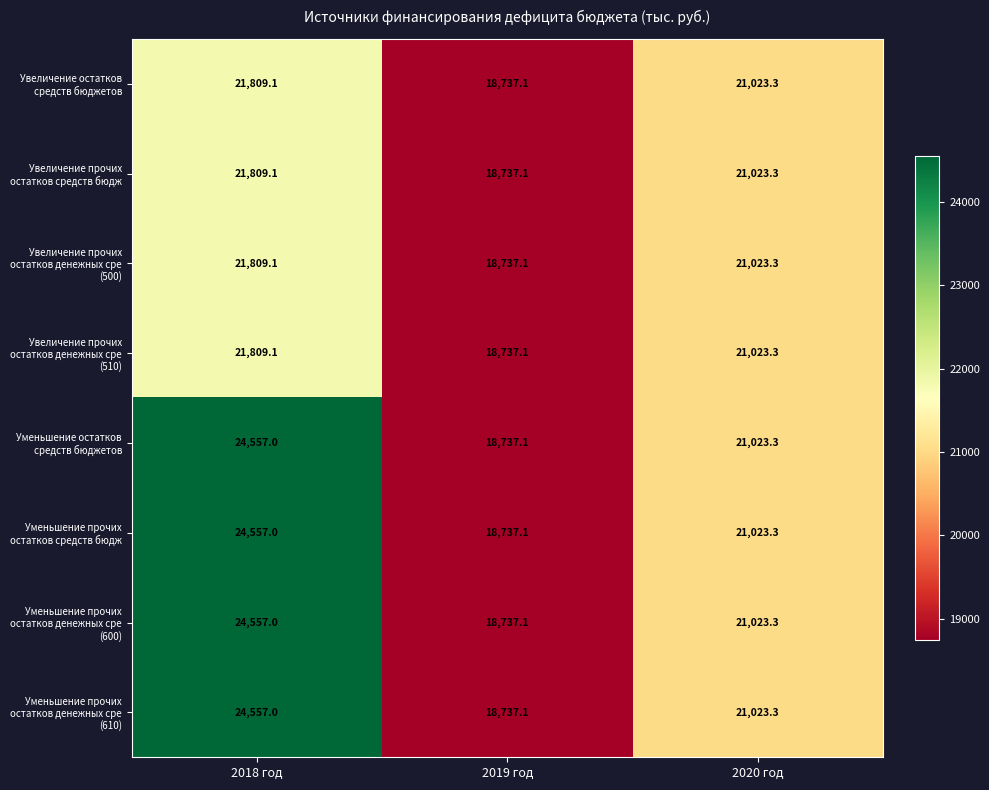

The Увеличение прочих остатков денежных сре (500) series shows 21023.3 at 2020 год. True or false?

True